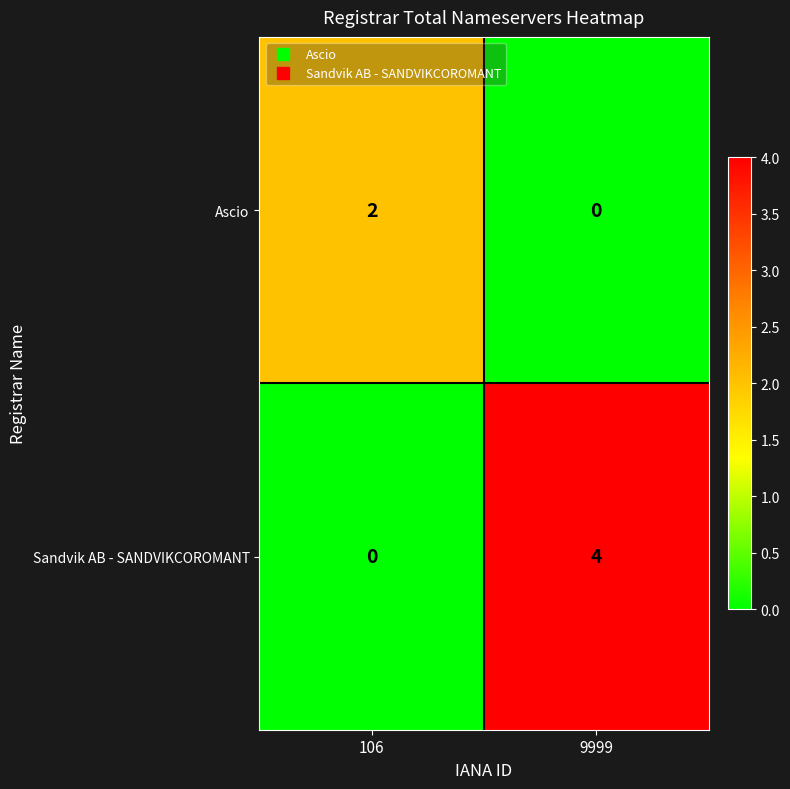

What is the difference between the Sandvik AB - SANDVIKCOROMANT values at 106 and 9999?

4